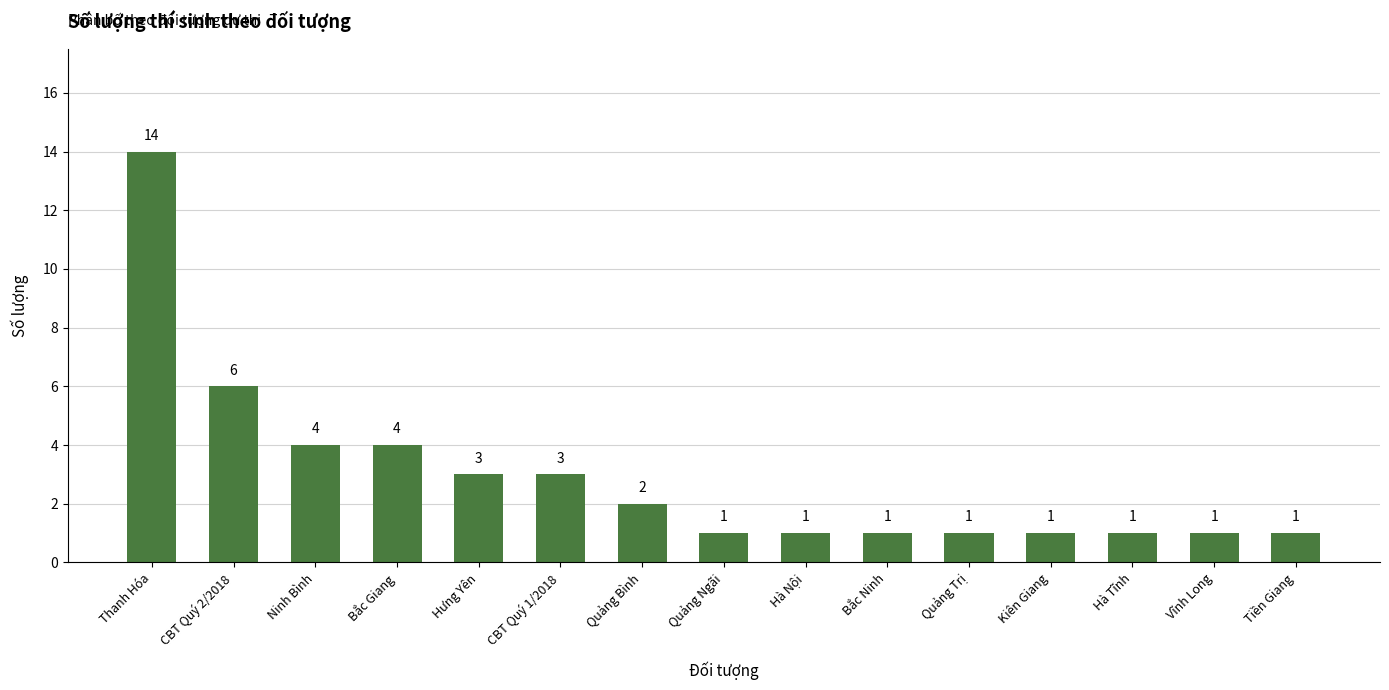

What is the greatest value displayed?

14